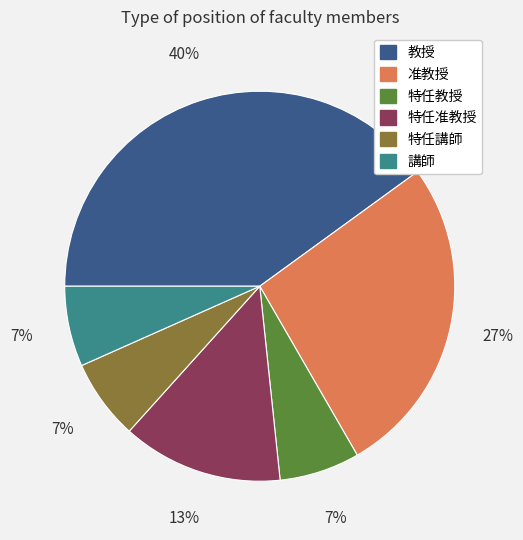

Combined, do 講師 and 教授 account for over 50%?

No